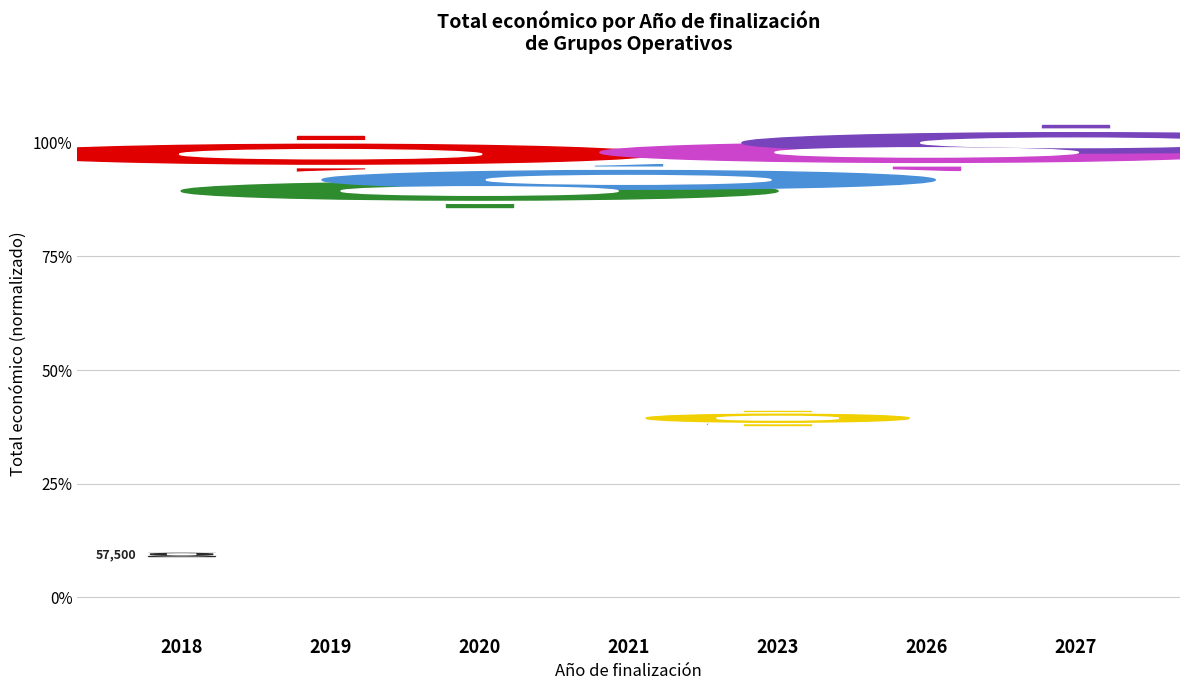

Read the value at 2026.

97.9